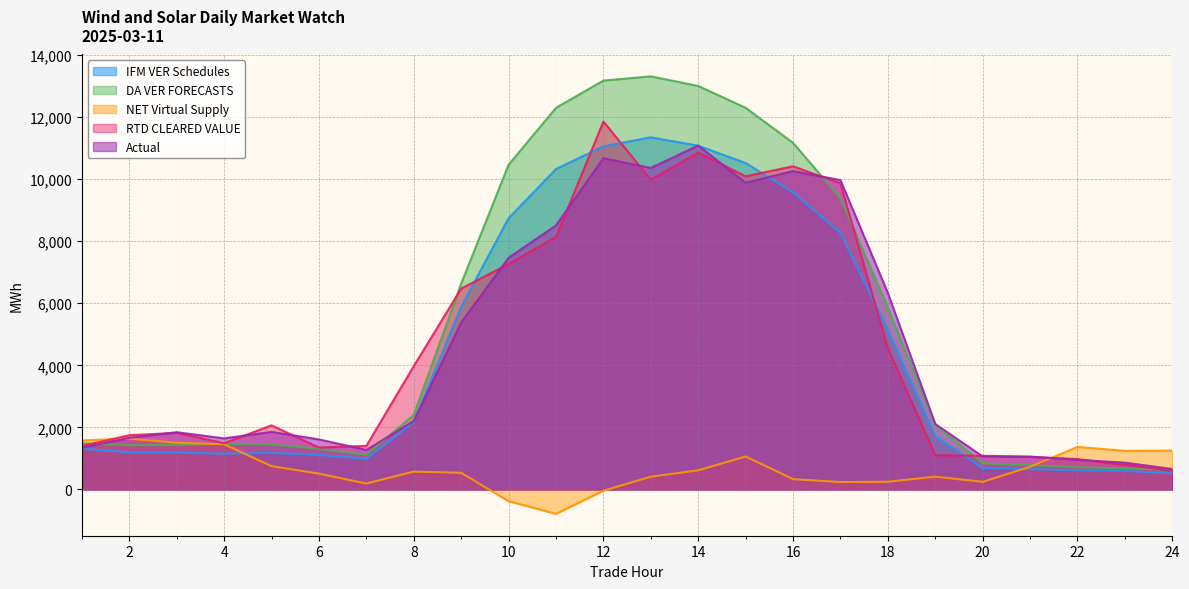

What is the value of the Actual point at the 19th from the left?

2110.0